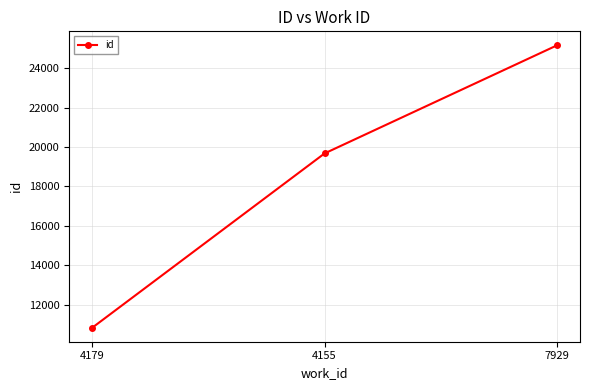

Does the chart have visible grid lines?

Yes